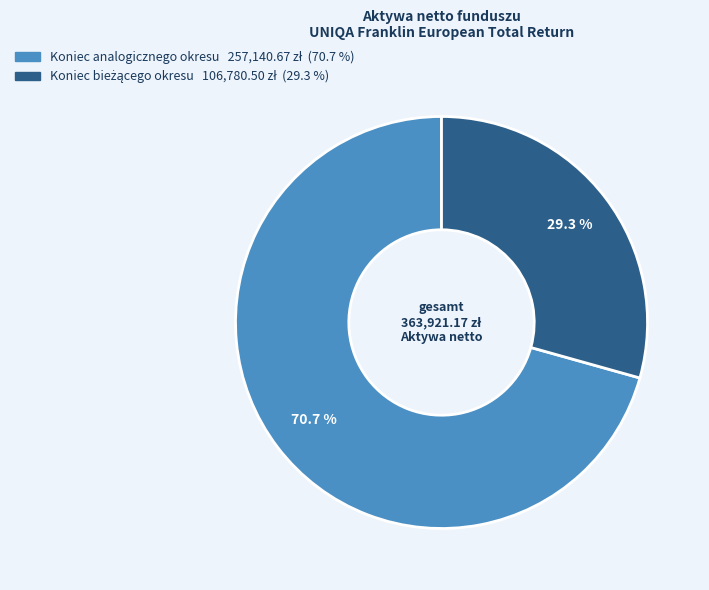

What percentage is NOT represented by Koniec analogicznego okresu?

29.3%